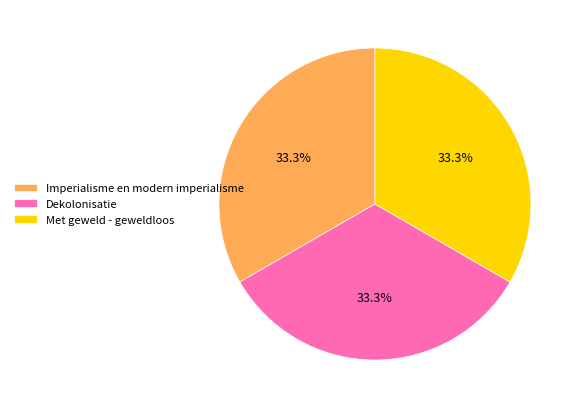

Is the sum of Dekolonisatie and Met geweld - geweldloos greater than half?

Yes